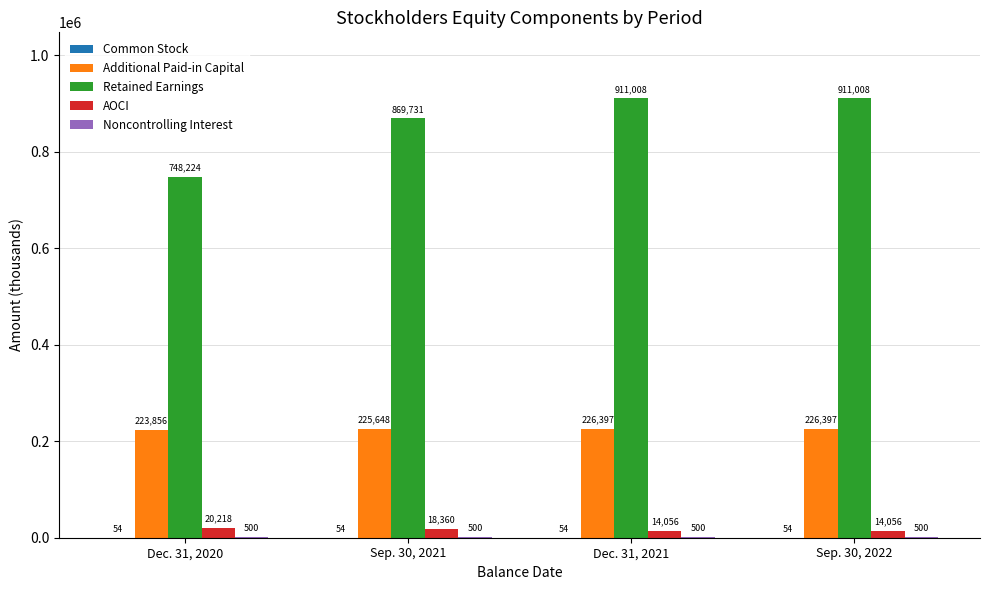

Which series changed the most between Dec. 31, 2020 and Dec. 31, 2021?

Retained Earnings